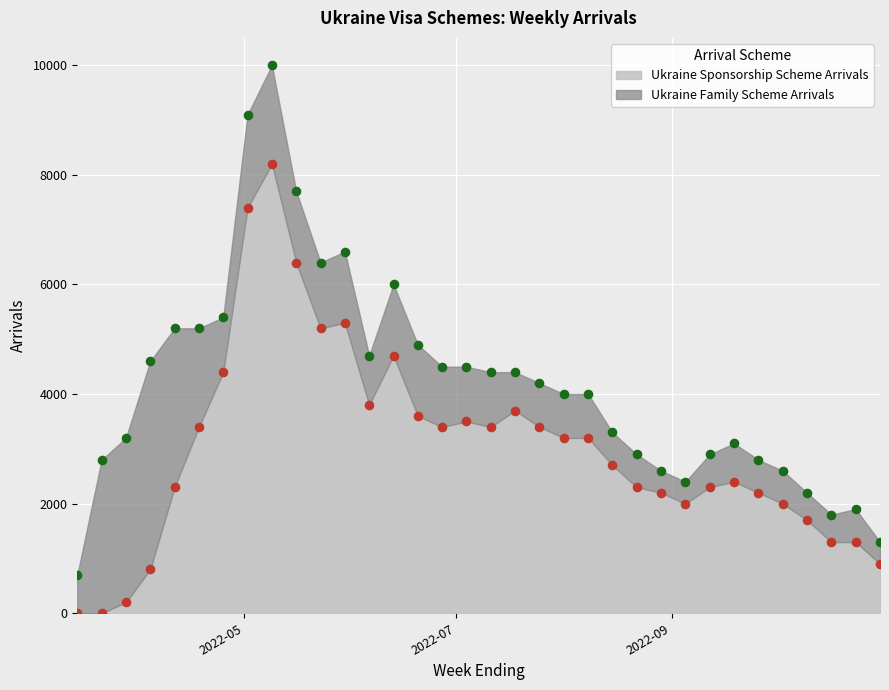

What is the ratio of the value at 2022-06-20 to the value at 2022-05-16?

0.6